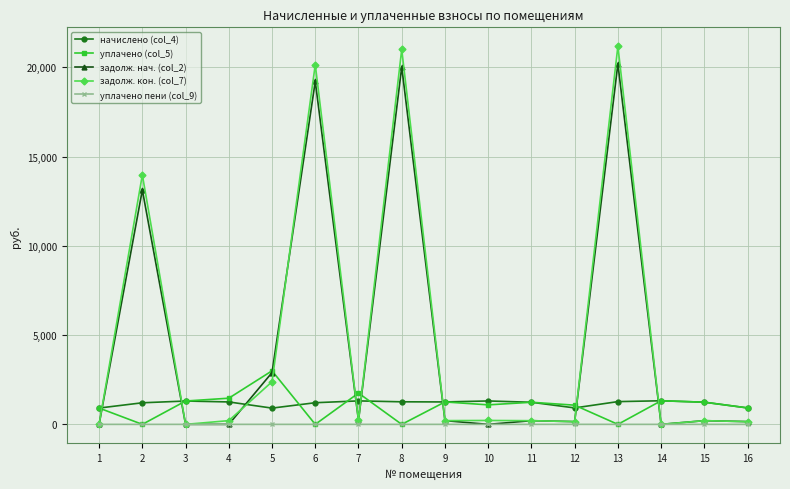

What is the maximum value for задолж. нач. (col_2)?

20197.4